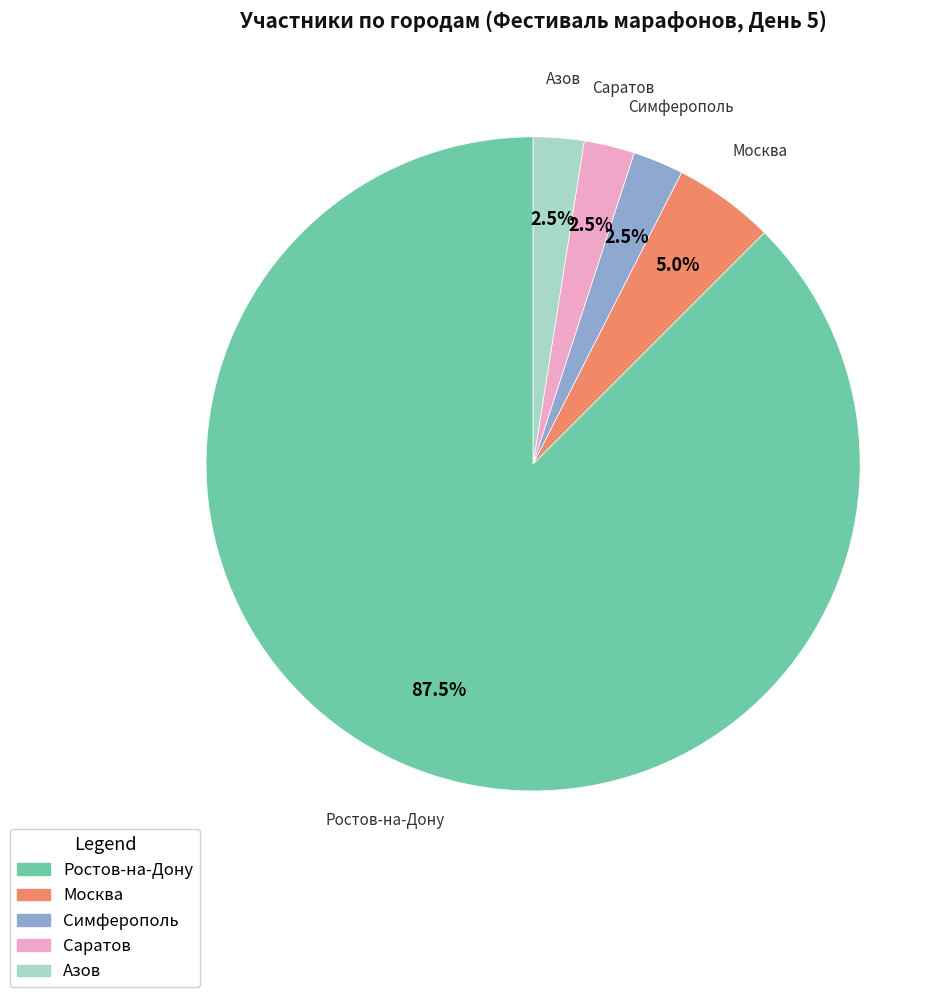

Approximately how many times larger is the value at Азов compared to Москва?

0.5